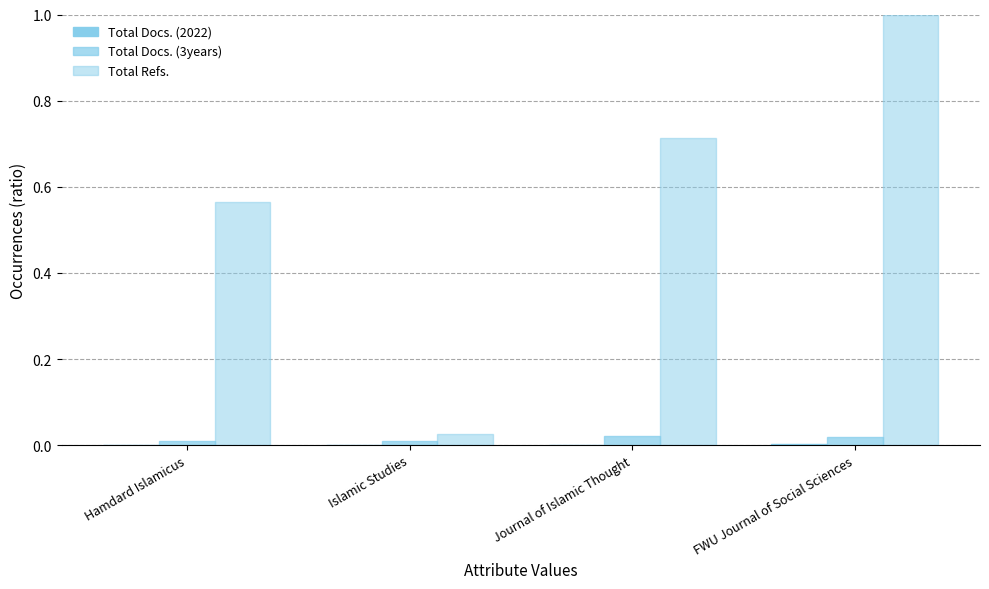

How many groups of bars are there?

4